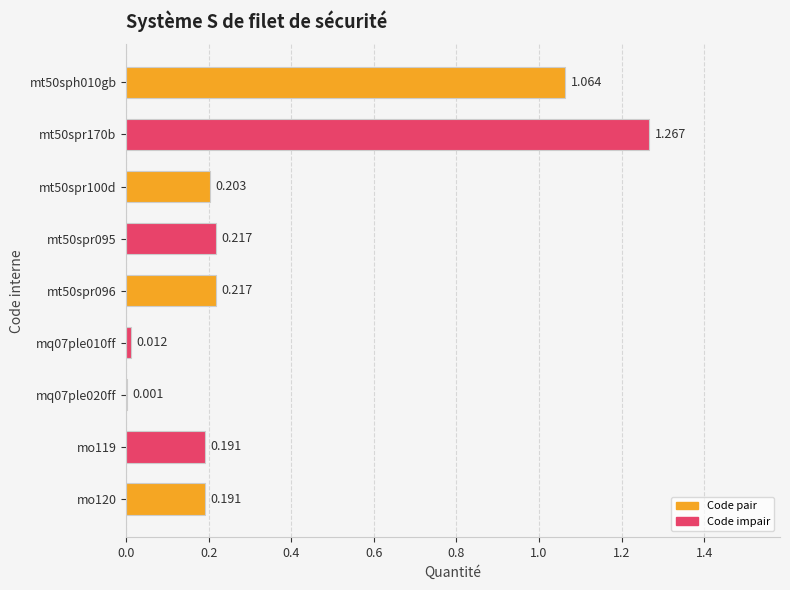

Count the number of categories in the chart.

9